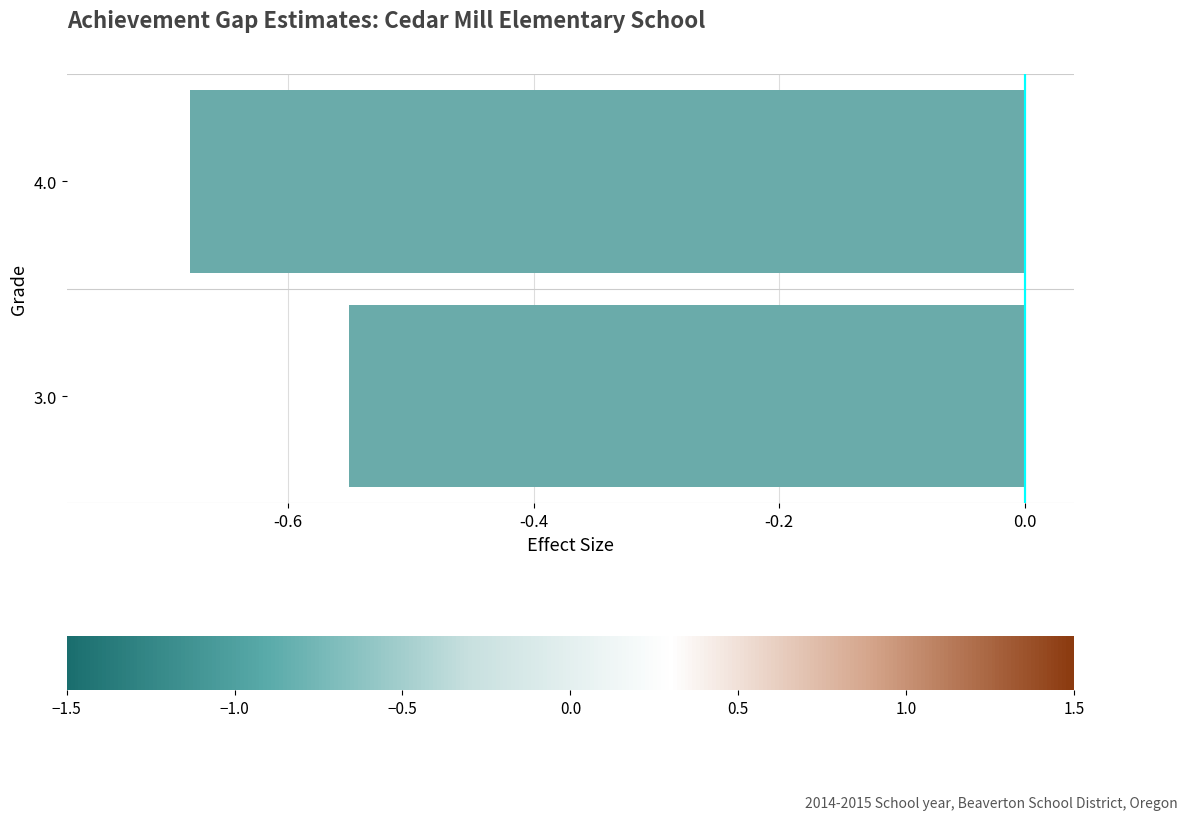

Rank the categories by value from highest to lowest.

3.0, 4.0